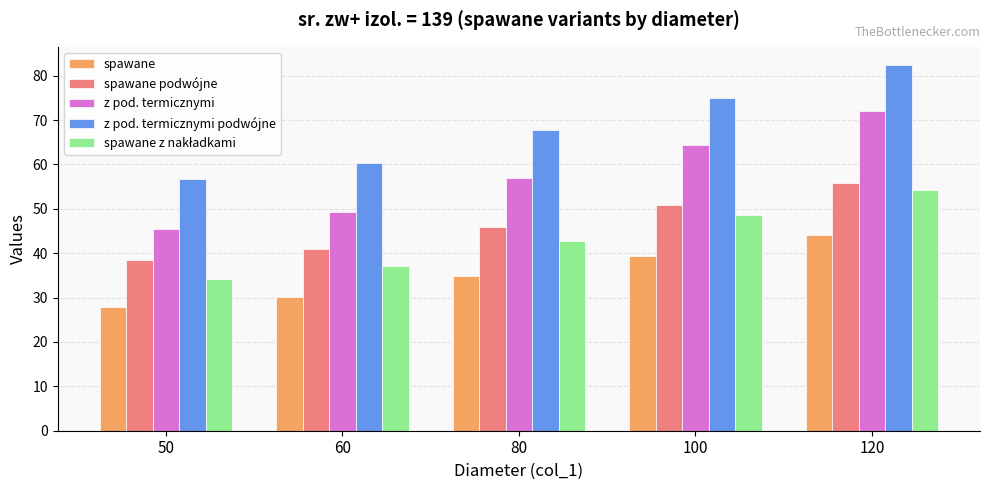

Which series has the largest range (max minus min)?

z pod. termicznymi